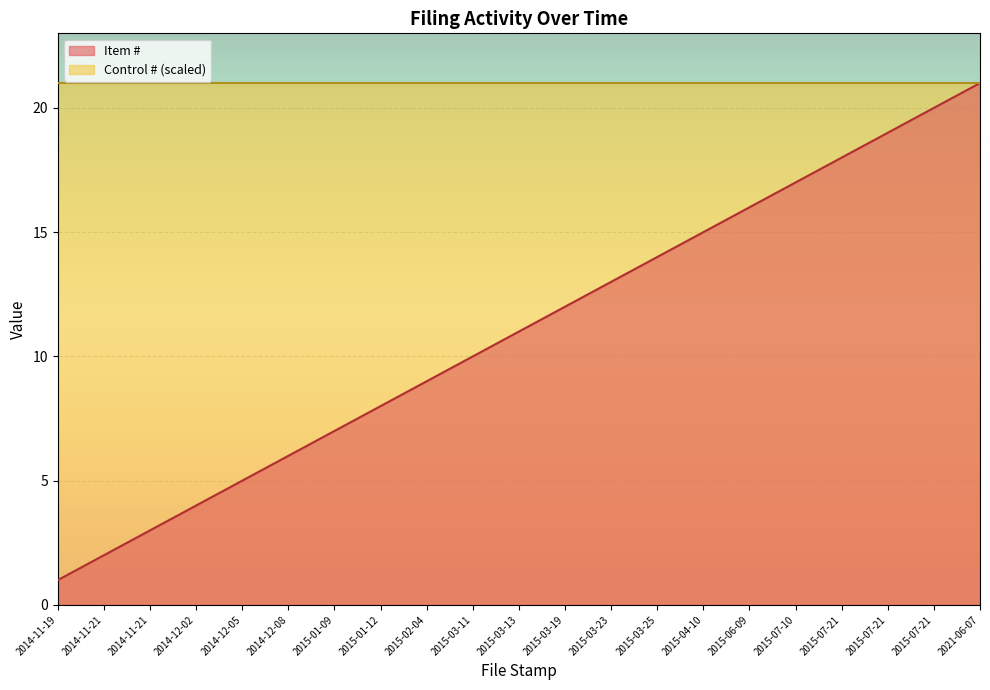

Which category has the highest value across all series?

2021-06-07